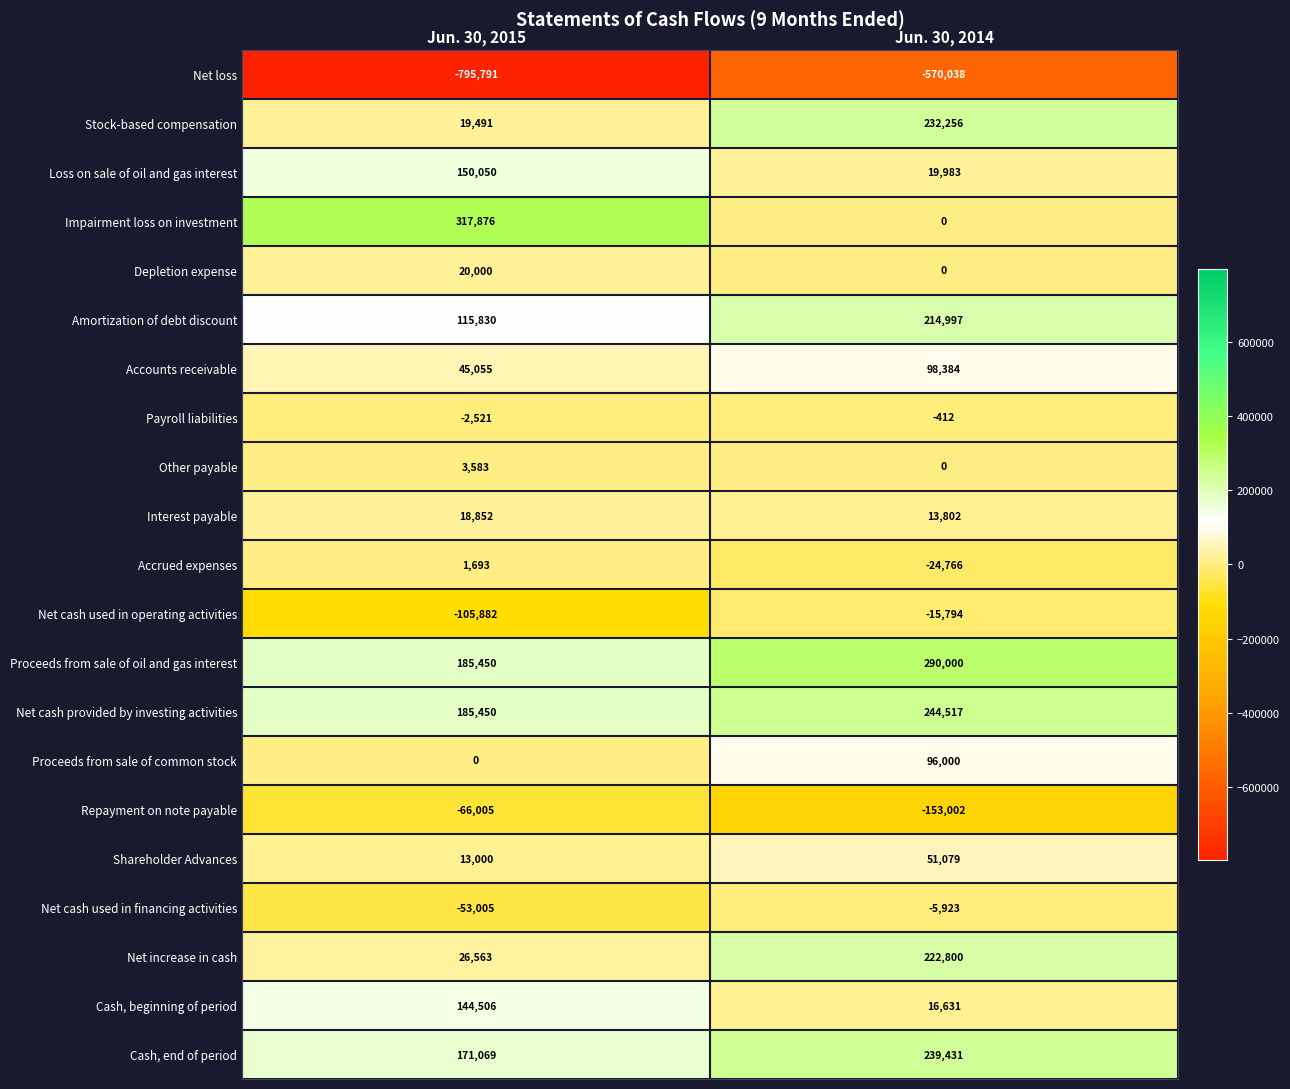

Which series has the widest spread of values?

Impairment loss on investment